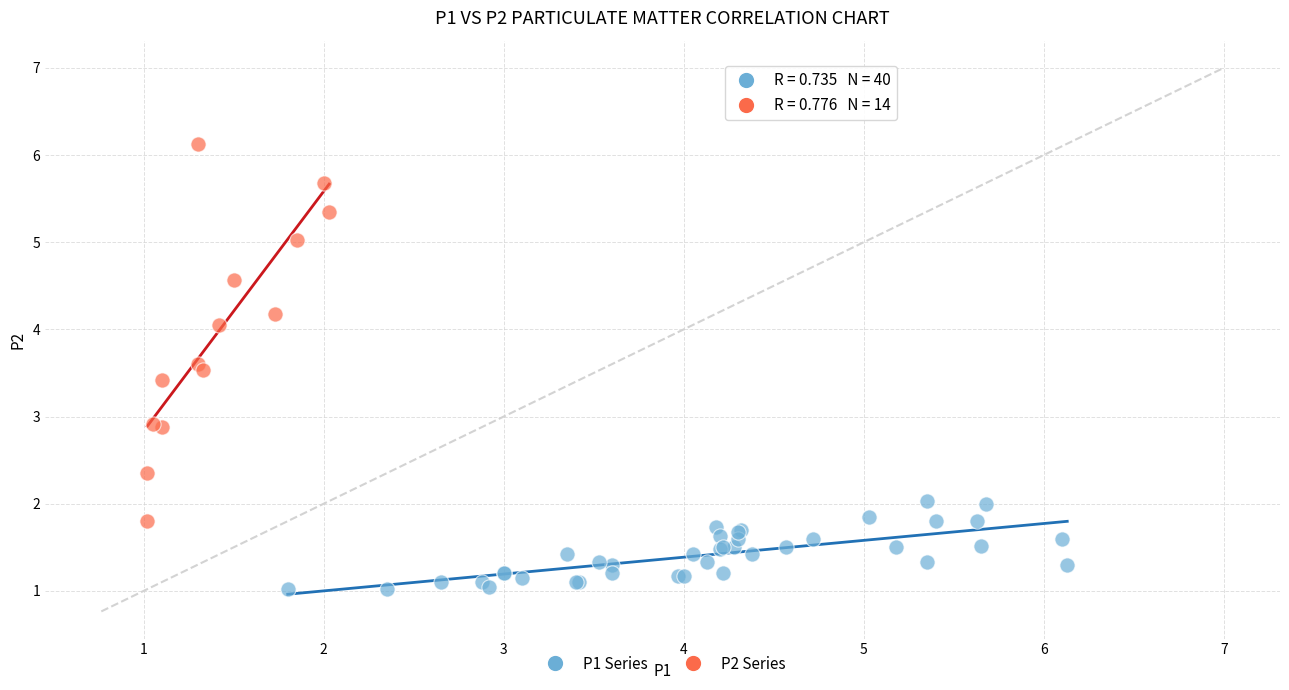

Which series has the widest spread of Y values?

P2 Series